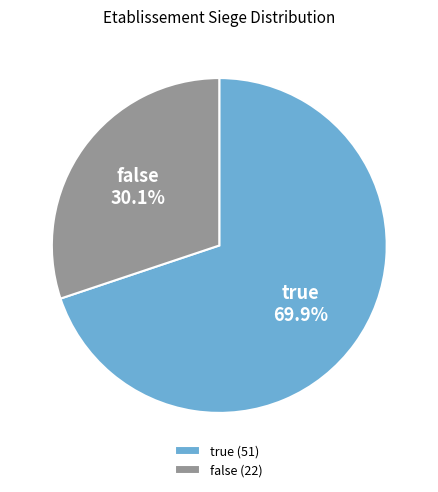

To the nearest percent, what percentage of the pie is false?

30%